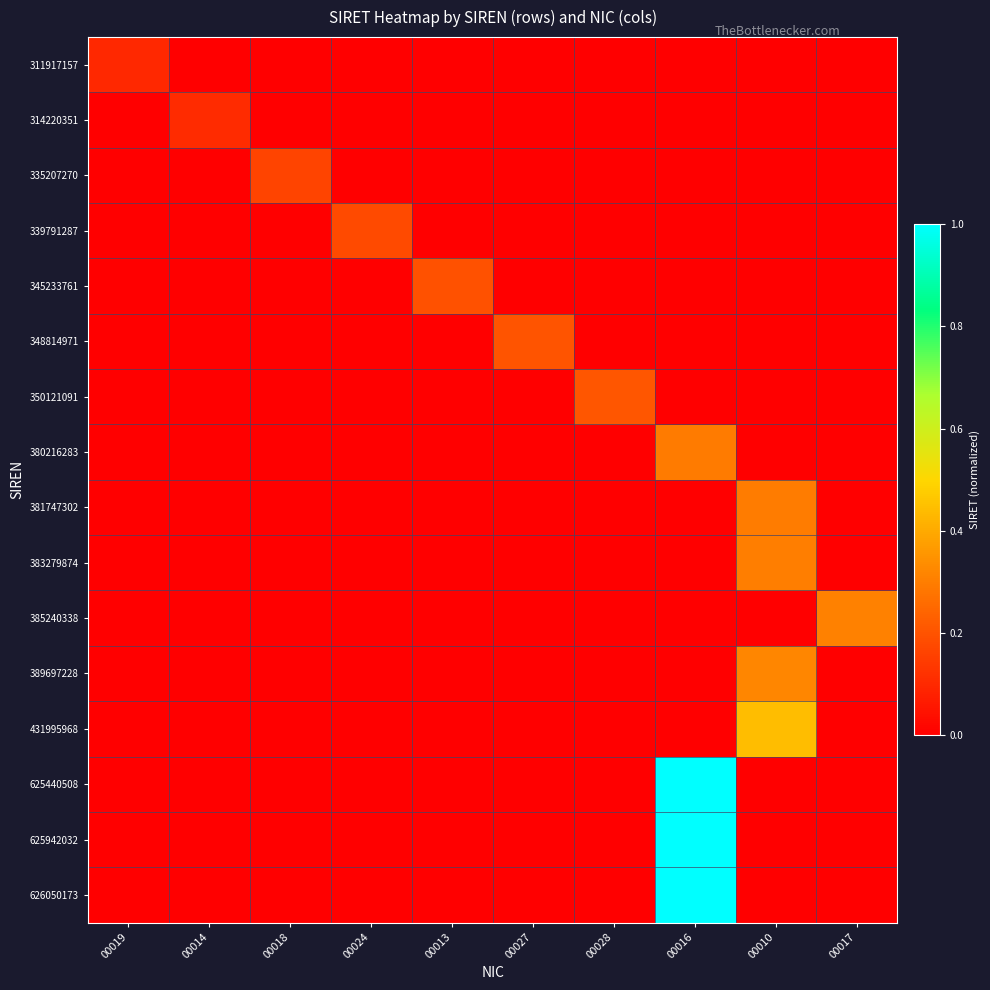

List the series in order of their peak value, highest first.

626050173, 625942032, 625440508, 431995968, 389697228, 385240338, 383279874, 381747302, 380216283, 350121091, 348814971, 345233761, 339791287, 335207270, 314220351, 311917157